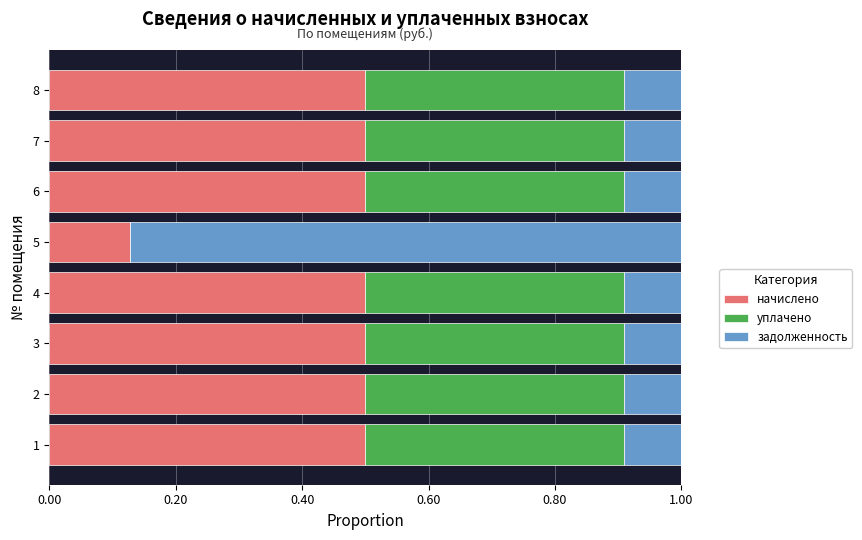

What is the maximum value for начислено?

0.5